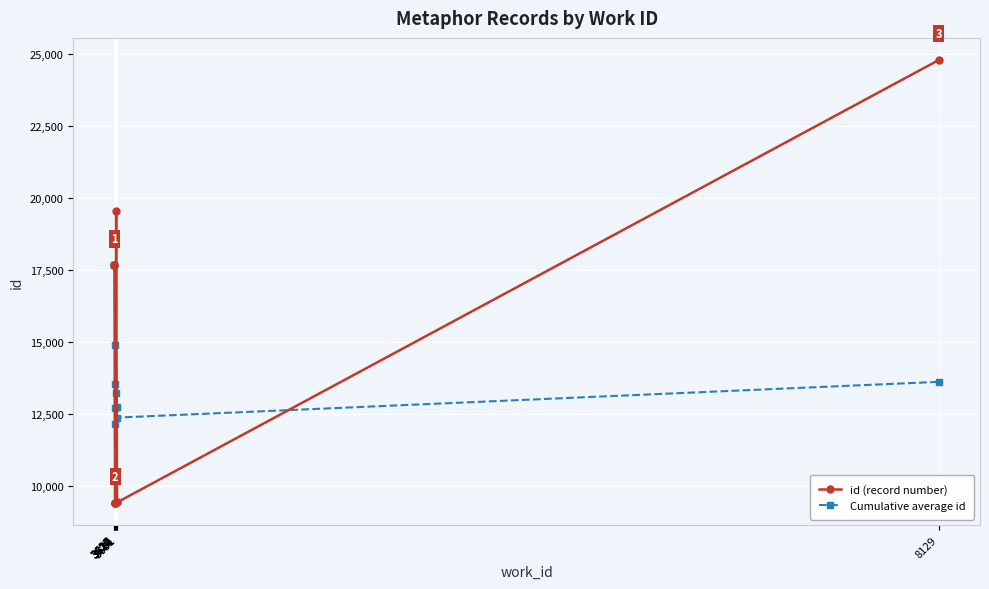

What is the value of the Cumulative average id point at the 5th from the left?

14913.3